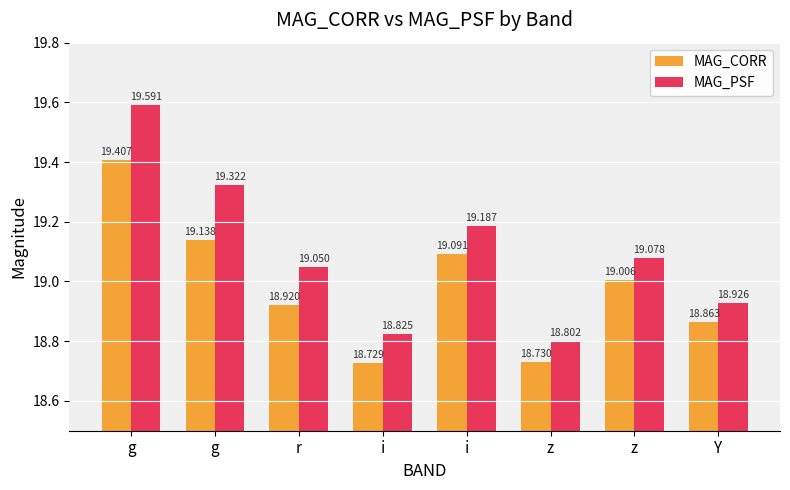

Which series has the widest spread of values?

MAG_PSF